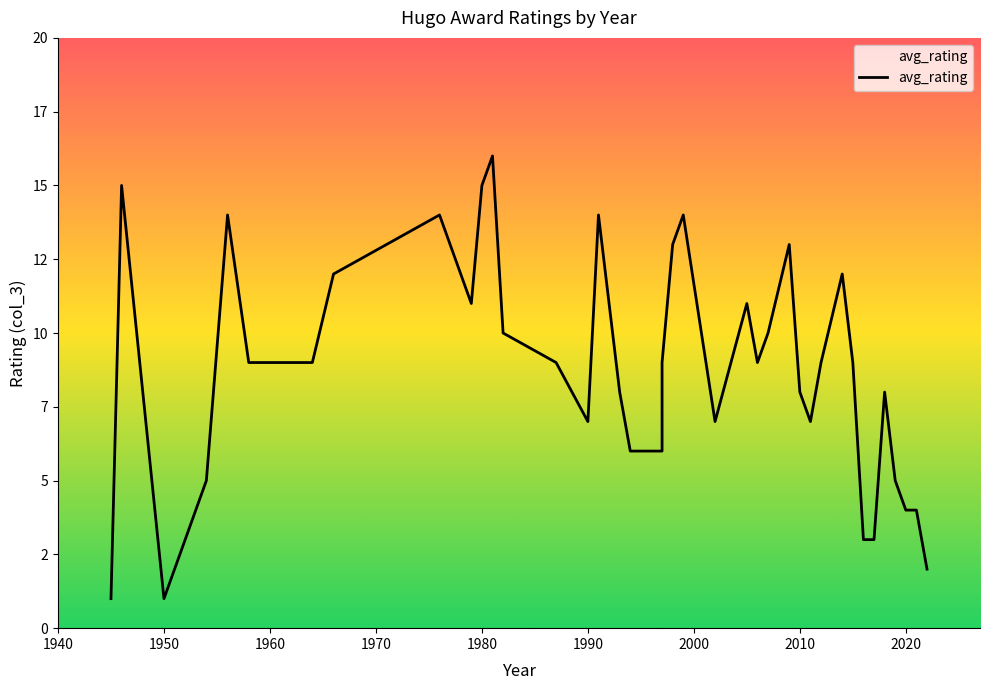

How many points are higher than both their immediate neighbors (excluding endpoints)?

10